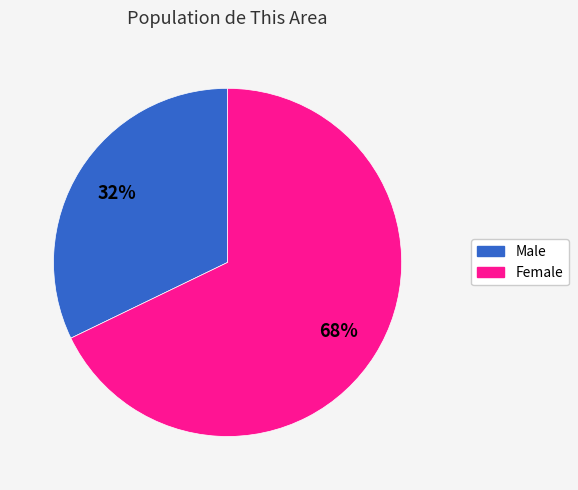

Is the sum of Female and Male greater than half?

Yes